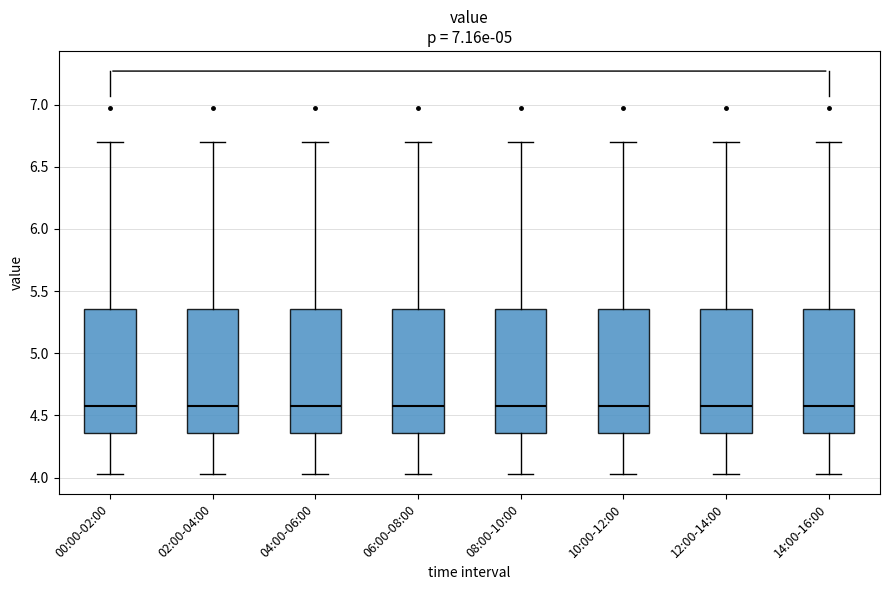

Reading left to right, read every box against the y-axis: the position of its median line, the range the box covers, and the ends of its whiskers. The values are not printed on the chart, so give them approximately, as read against the axis.

00:00-02:00: median 4.60, box 4.35 to 5.35, whiskers 4.05 to 6.70
02:00-04:00: median 4.60, box 4.35 to 5.35, whiskers 4.05 to 6.70
04:00-06:00: median 4.60, box 4.35 to 5.35, whiskers 4.05 to 6.70
06:00-08:00: median 4.60, box 4.35 to 5.35, whiskers 4.05 to 6.70
08:00-10:00: median 4.60, box 4.35 to 5.35, whiskers 4.05 to 6.70
10:00-12:00: median 4.60, box 4.35 to 5.35, whiskers 4.05 to 6.70
12:00-14:00: median 4.60, box 4.35 to 5.35, whiskers 4.05 to 6.70
14:00-16:00: median 4.60, box 4.35 to 5.35, whiskers 4.05 to 6.70